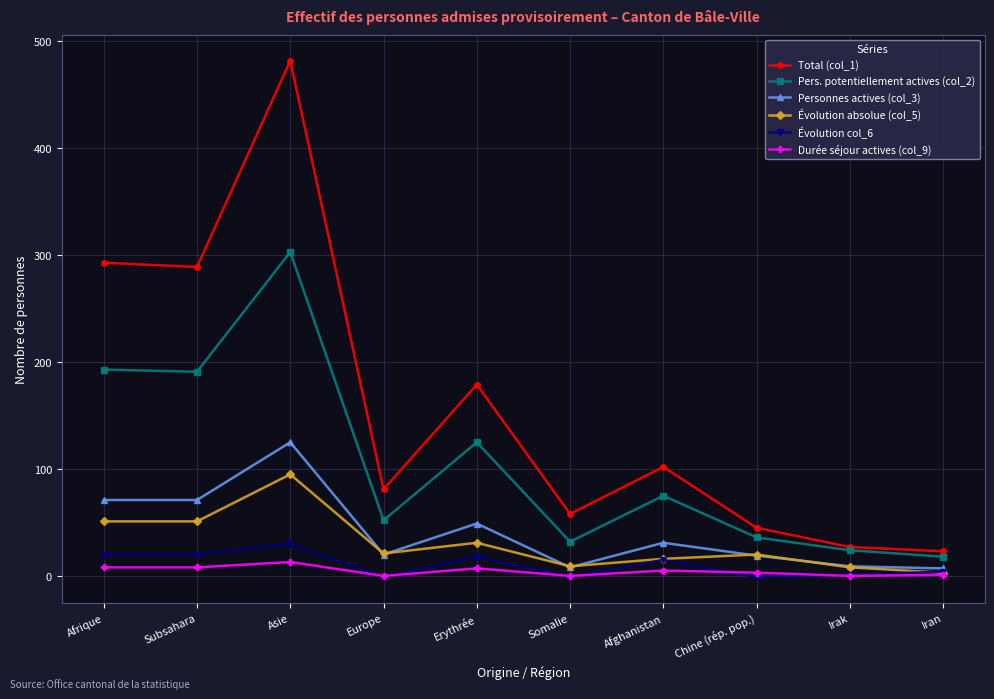

What is the greatest value displayed?

482